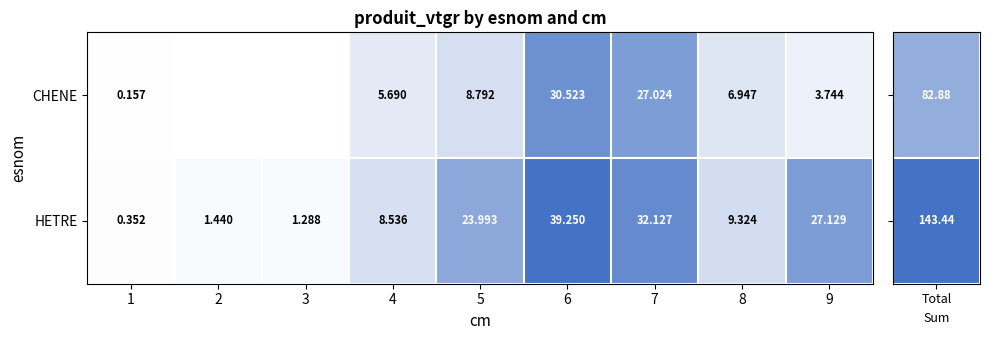

Rank the series at 1 from highest to lowest value.

HETRE, CHENE